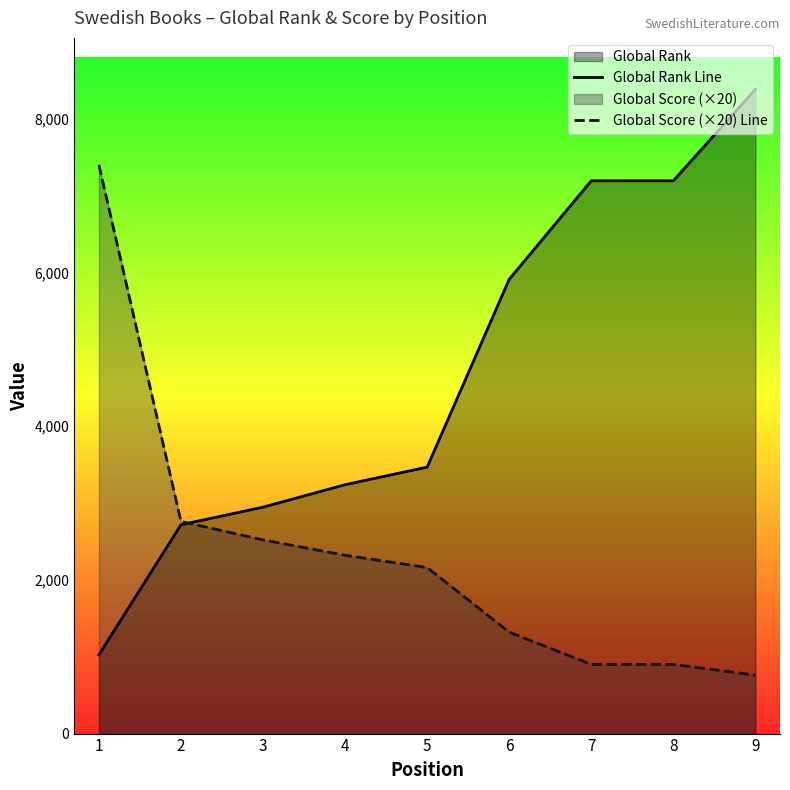

Which category has the lowest value across all series?

9